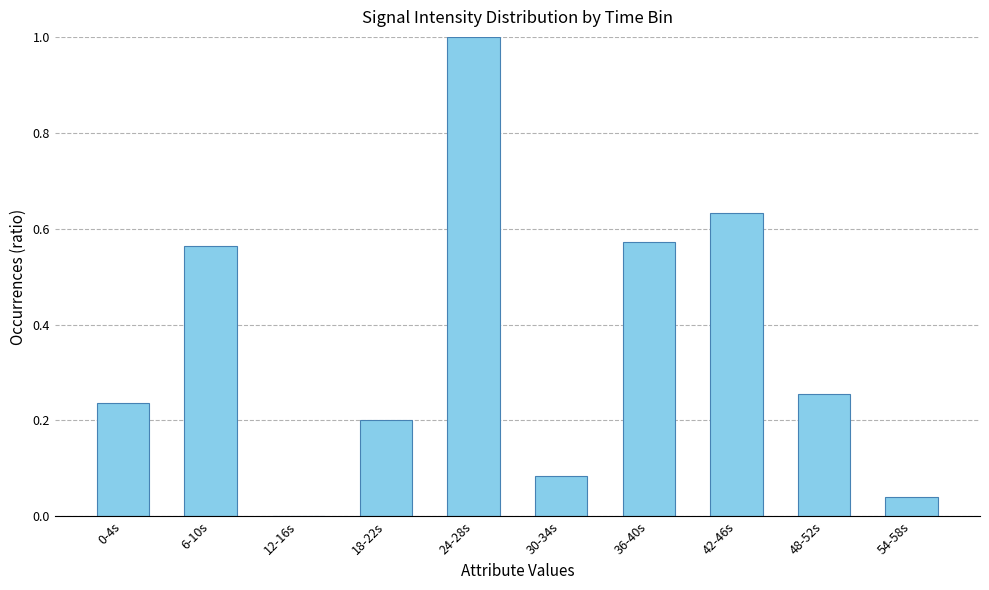

Between 48-52s and 6-10s, which is larger?

6-10s